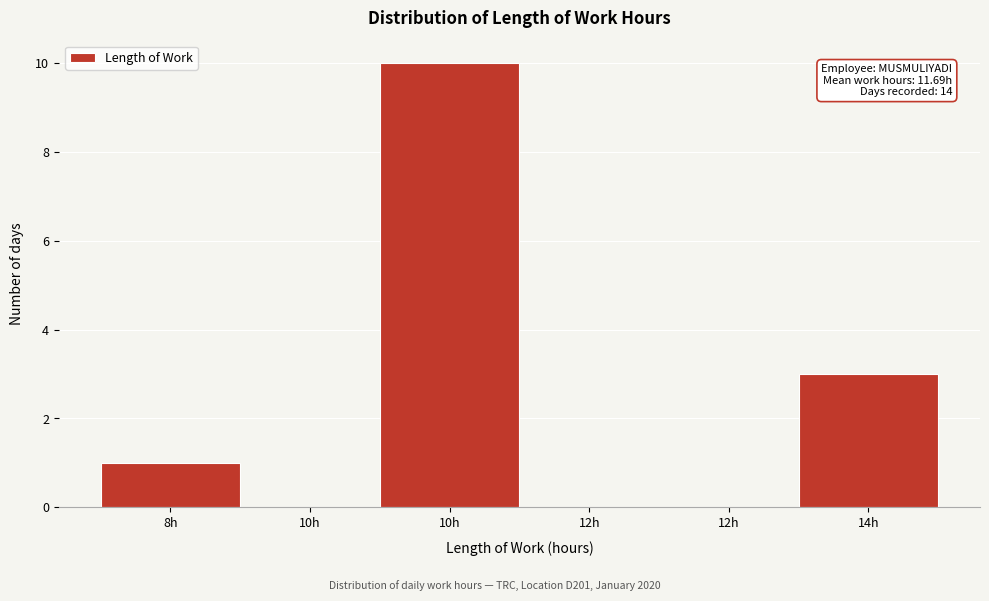

How many distinct data groups are displayed?

1